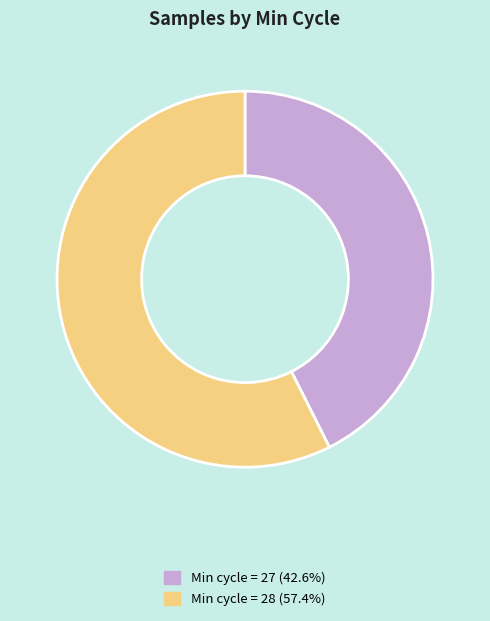

What is the ratio of the value at Min cycle = 27 (42.6%) to the value at Min cycle = 28 (57.4%)?

0.7